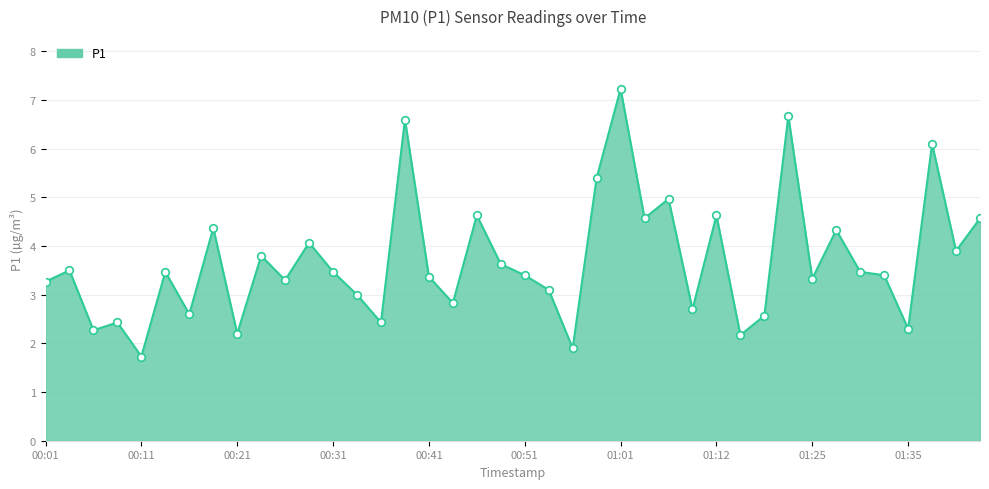

What is the difference between the maximum and minimum values?

5.5